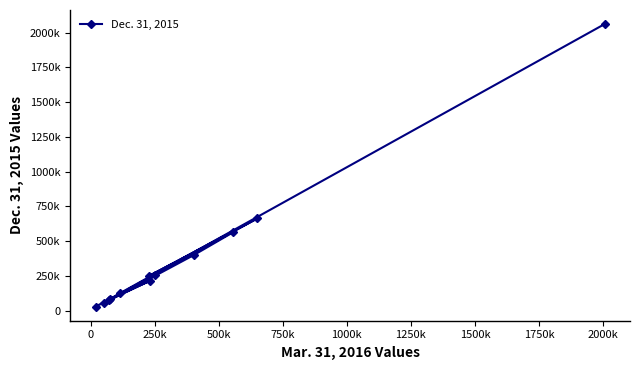

True or false: the data shows 685238 at 1750k.

False